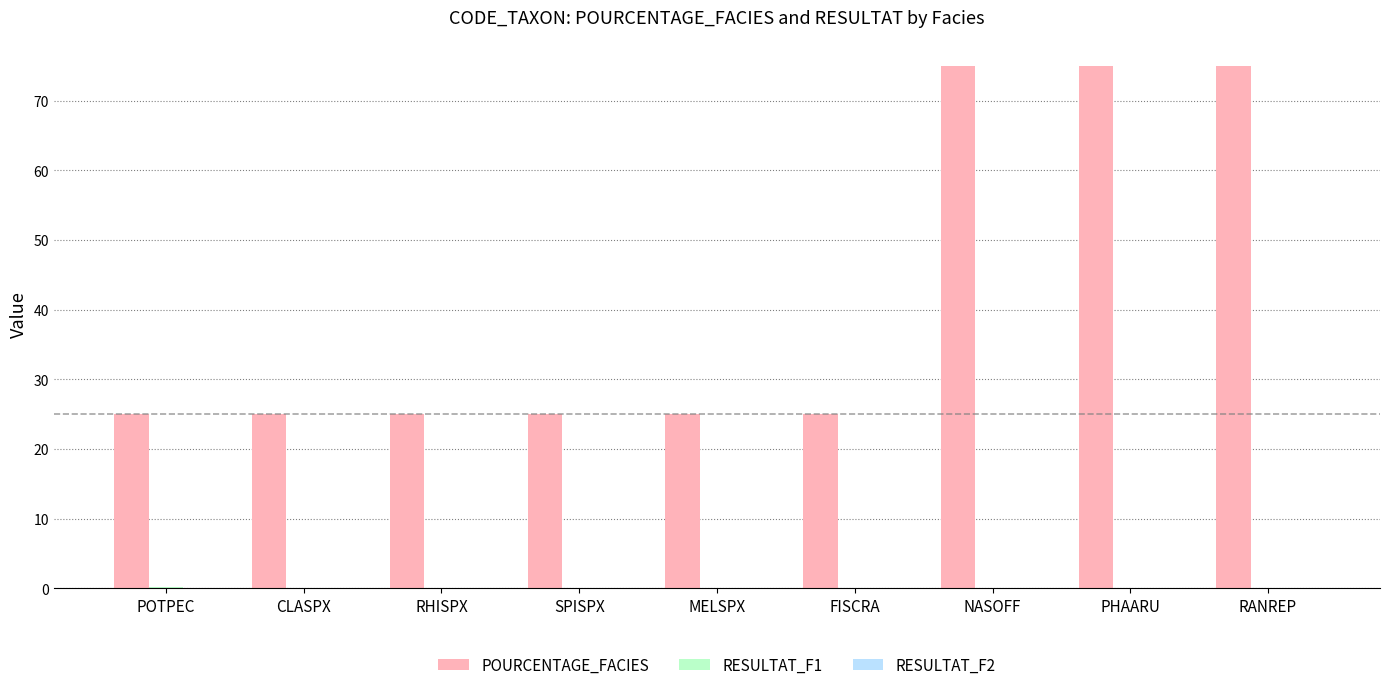

Between SPISPX and RANREP, which series saw the biggest shift?

POURCENTAGE_FACIES